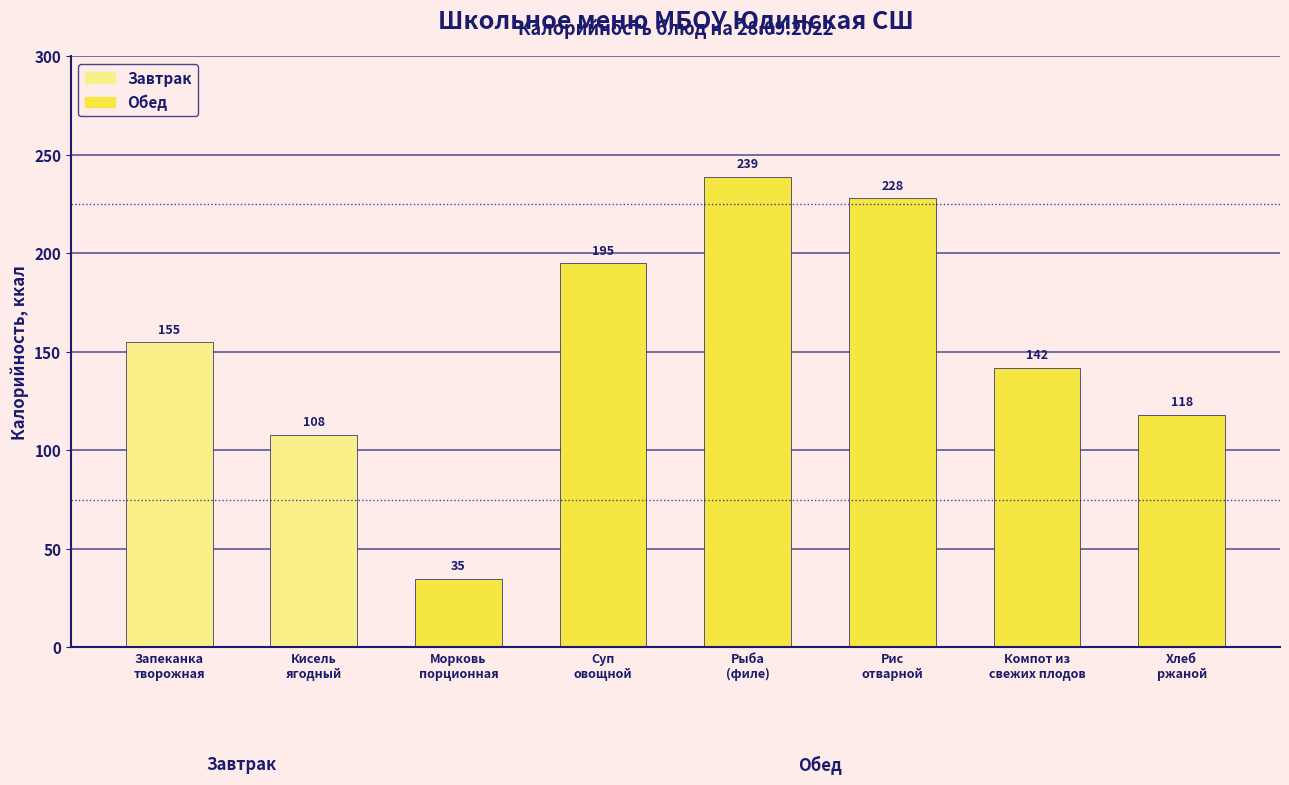

At which category does the chart reach its minimum across all series?

Морковь
порционная